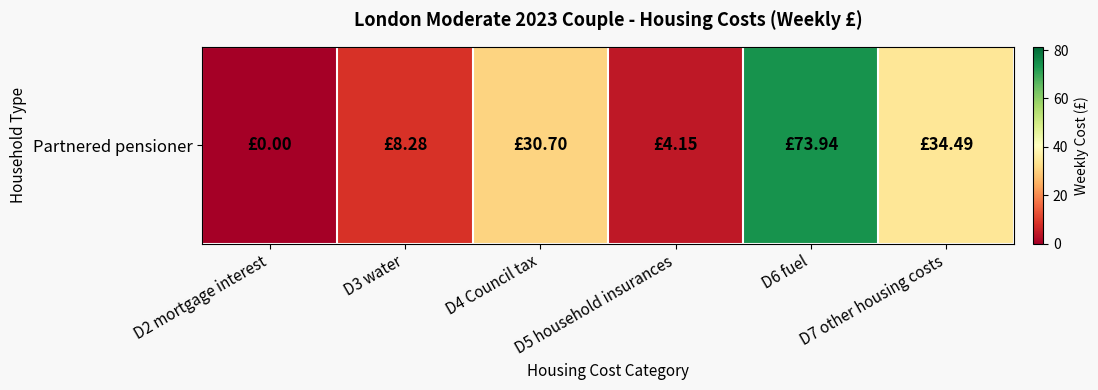

What is the difference between the maximum and minimum values?

73.9